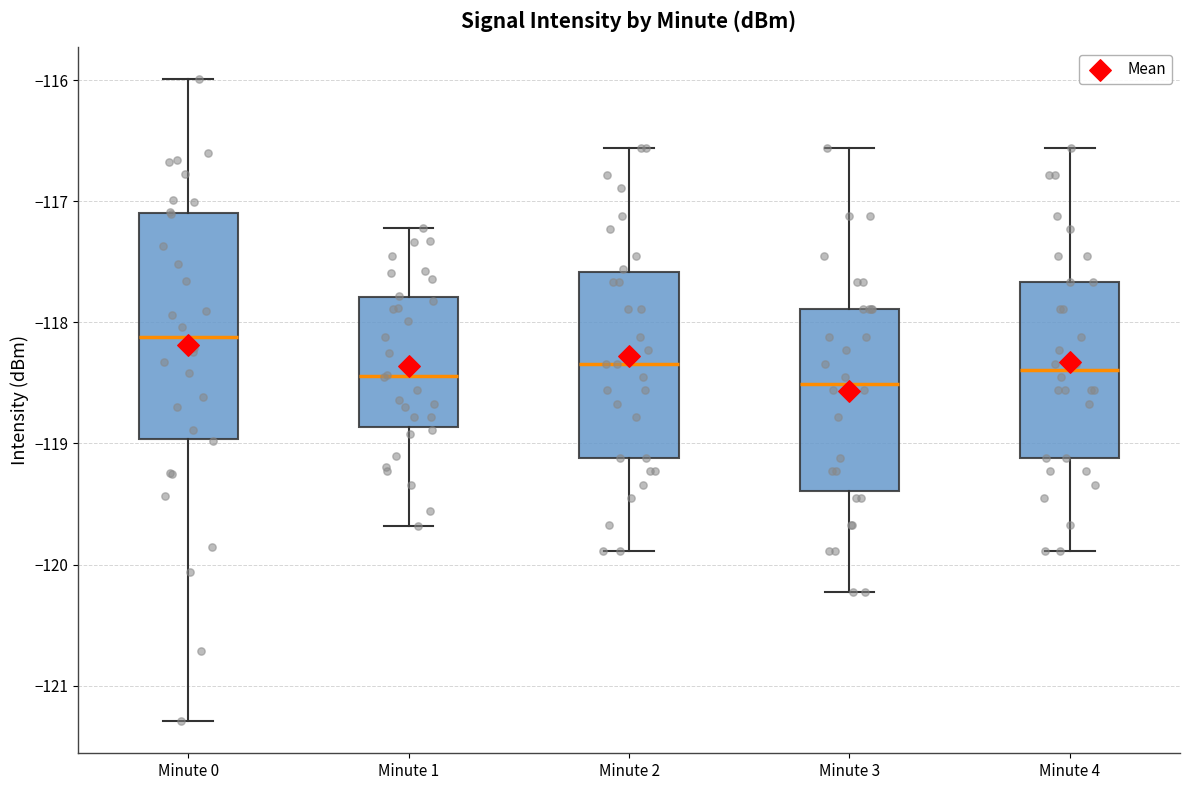

Reading left to right, transcribe this box plot: for each box, give where its median line is, the range the box spans, and where its two whiskers end, as read against the y-axis. The values are not printed on the chart, so give them approximately, as read against the axis.

Minute 0: median -118.1, box -119.0 to -117.1, whiskers -121.3 to -116.0
Minute 1: median -118.4, box -118.9 to -117.8, whiskers -119.7 to -117.2
Minute 2: median -118.3, box -119.1 to -117.6, whiskers -119.9 to -116.6
Minute 3: median -118.5, box -119.4 to -117.9, whiskers -120.2 to -116.6
Minute 4: median -118.4, box -119.1 to -117.7, whiskers -119.9 to -116.6